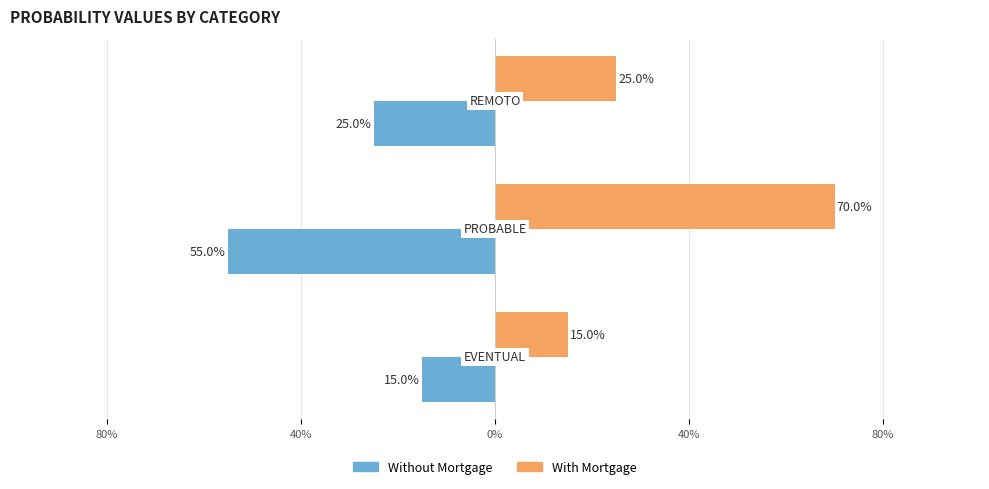

What are all the series names shown in the legend?

Without Mortgage, With Mortgage